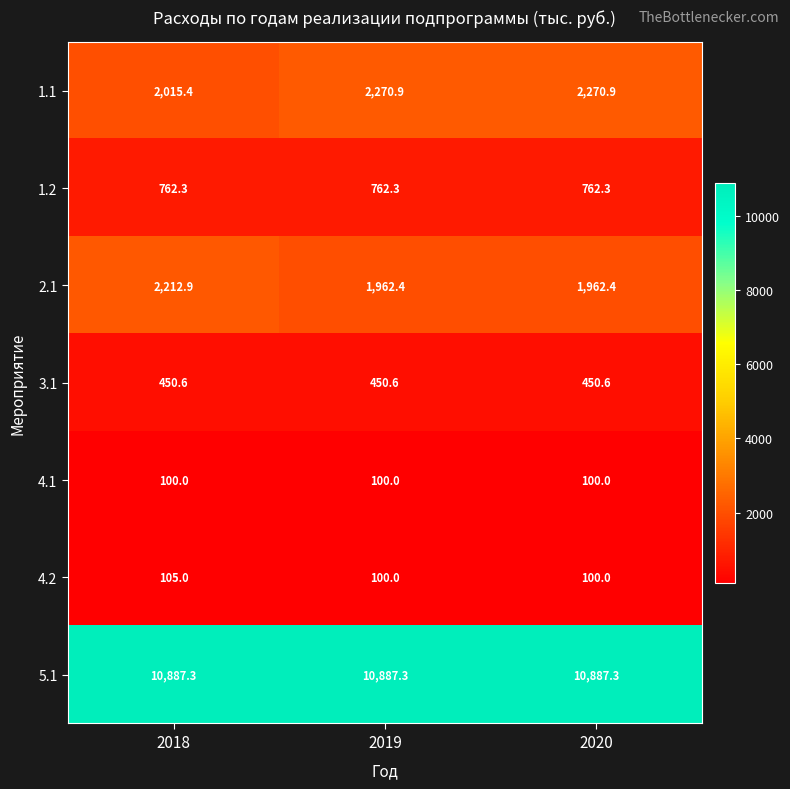

True or false: 5.1 has a value of 4121.0 at 2020.

False